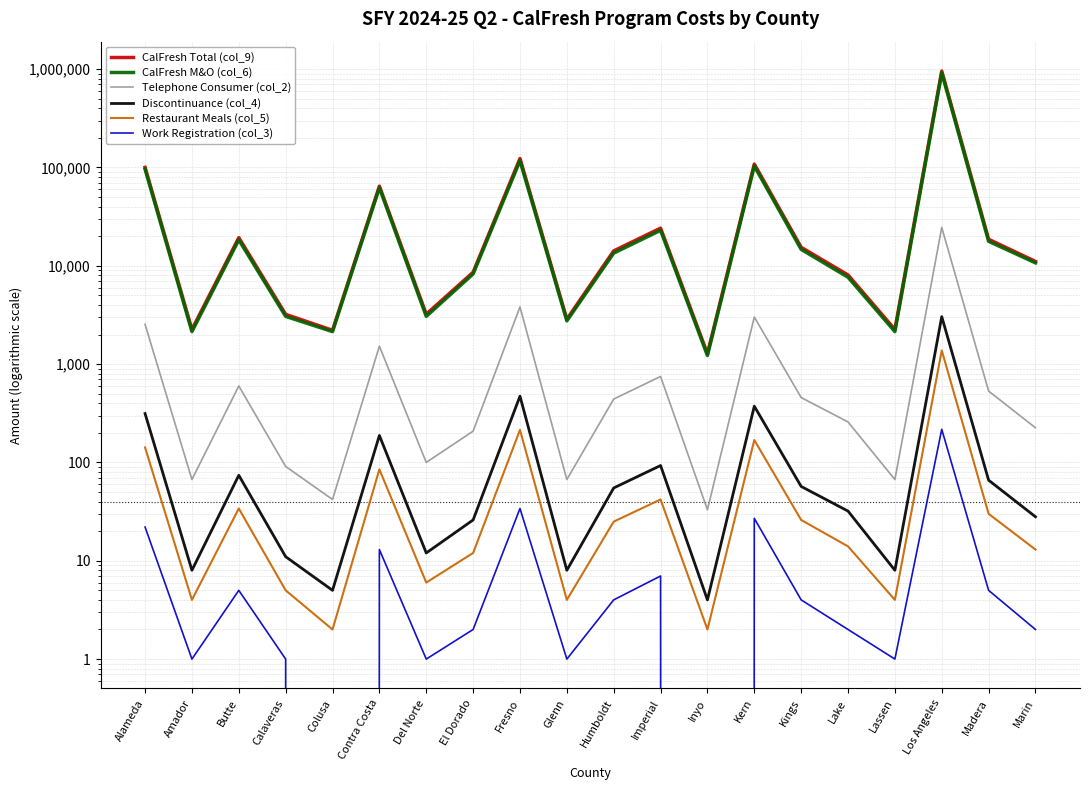

At which category is the sum across all series the highest?

Los Angeles